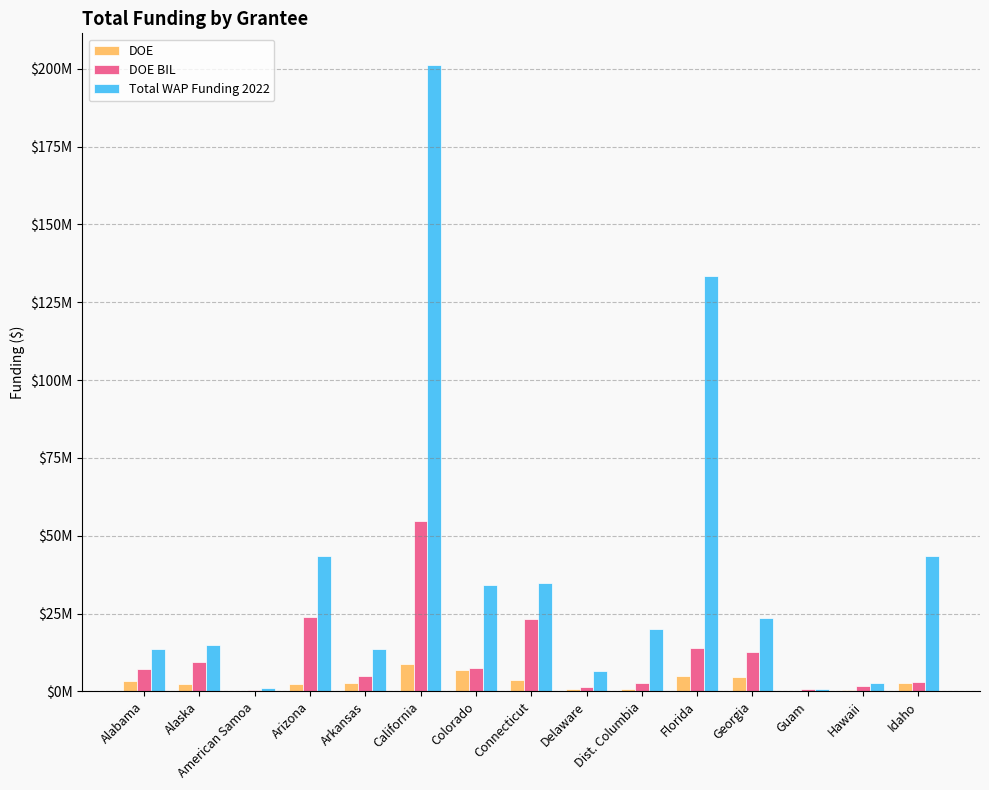

What is the greatest value displayed?

201292419